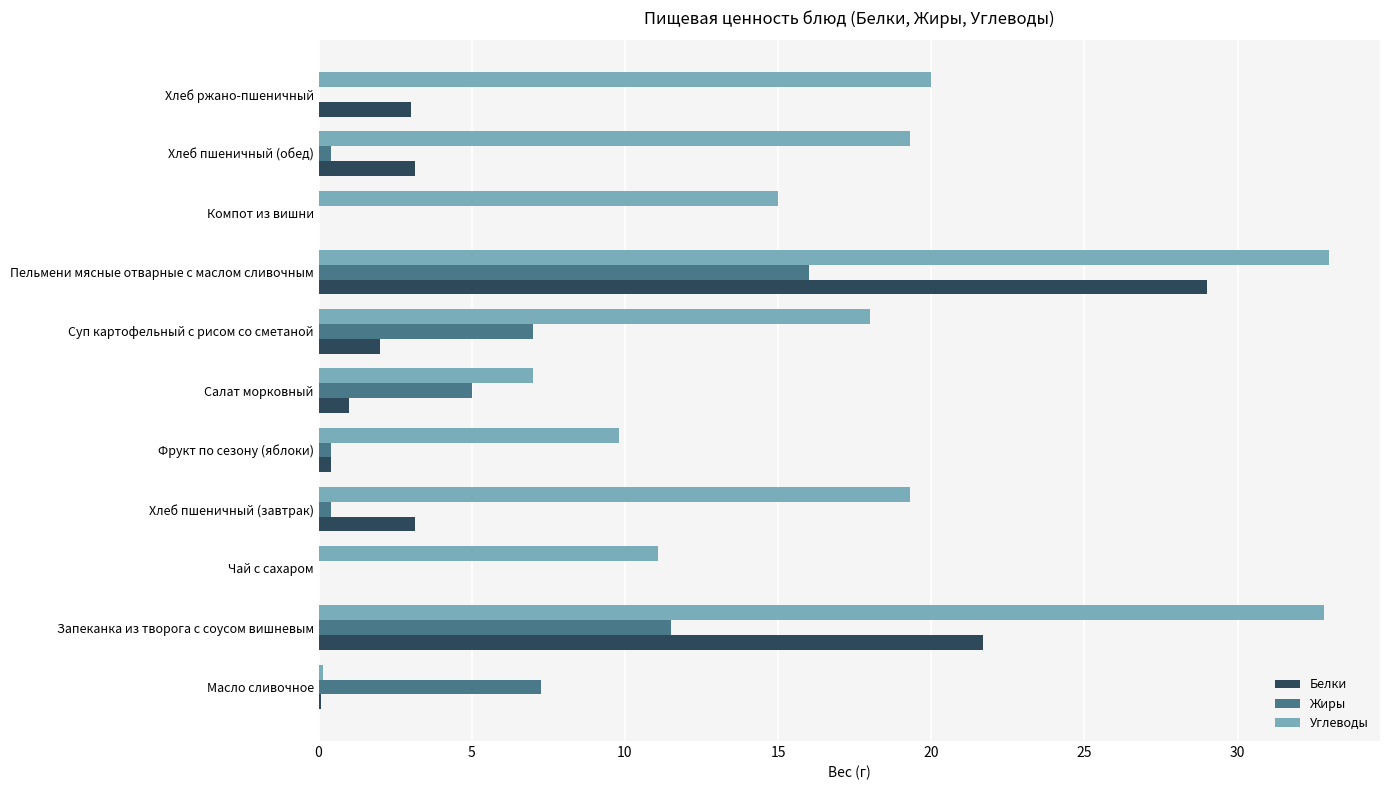

The value of Белки at Пельмени мясные отварные с маслом сливочным is 29.0. True or false?

True